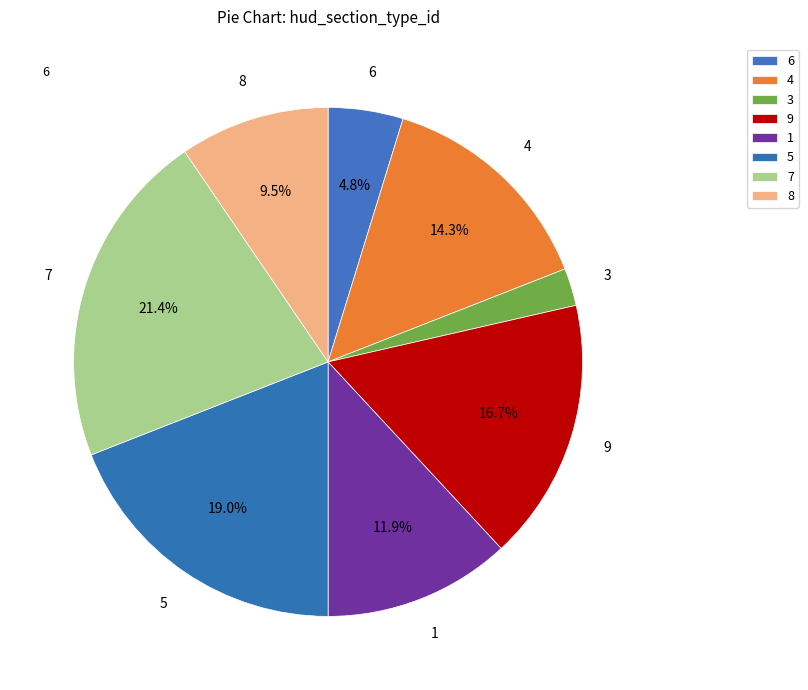

True or false: 3 accounts for 11% of the total.

False